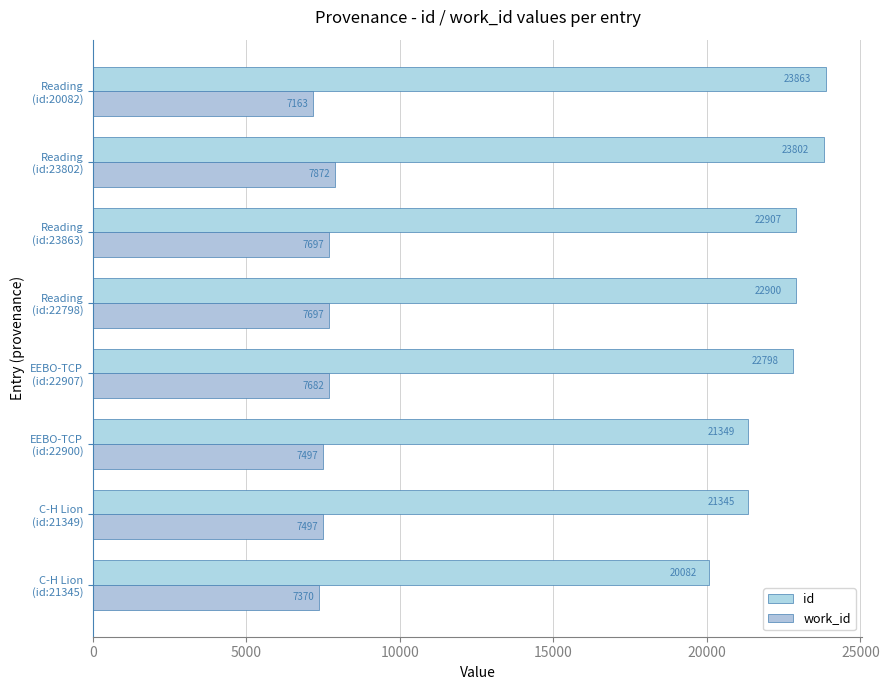

How many data points does each series have?

8